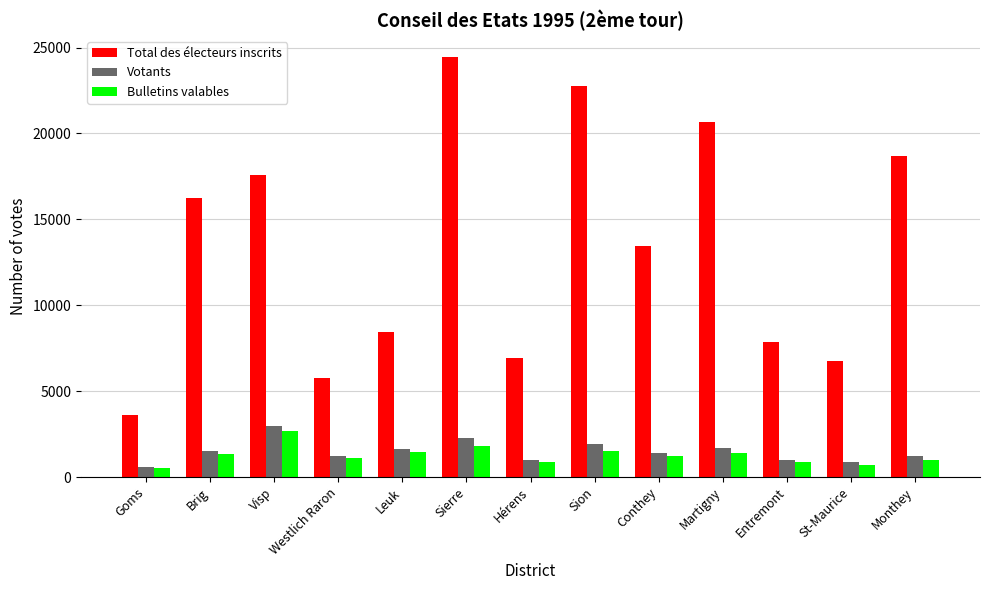

How many bars are there in each group?

3